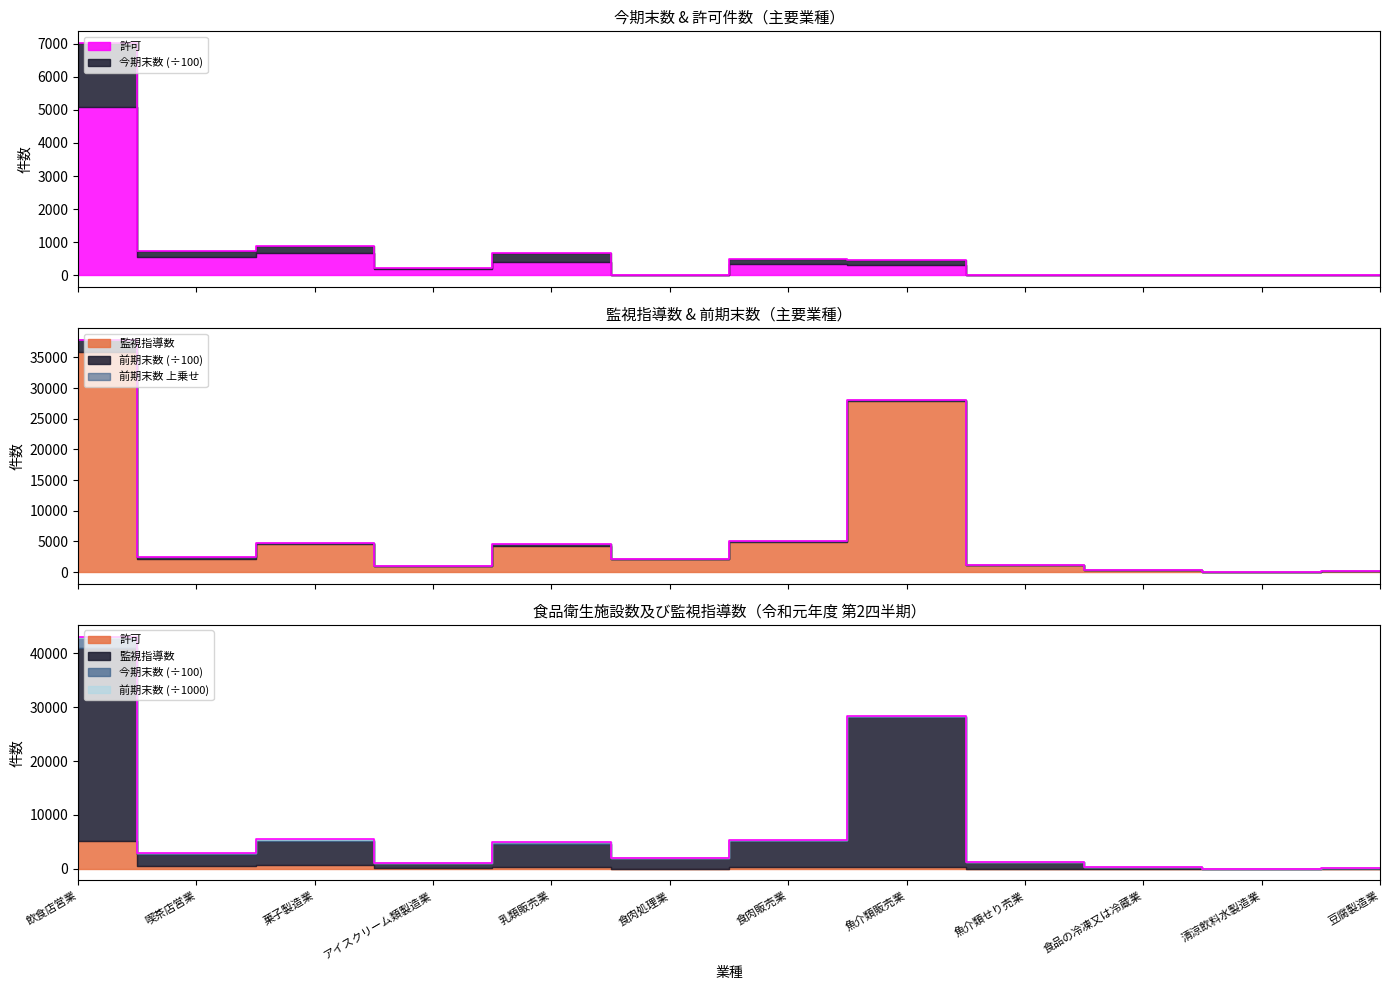

At which category does 今期末数 reach its first local valley?

喫茶店営業